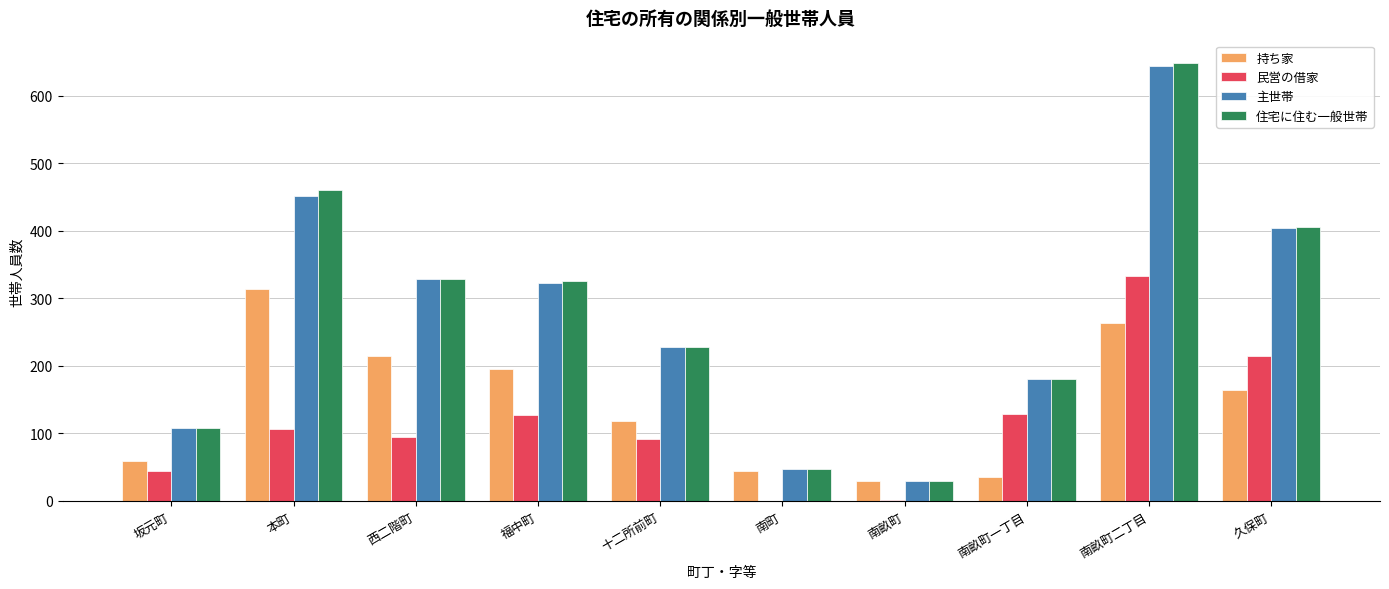

What are all the series names shown in the legend?

持ち家, 民営の借家, 主世帯, 住宅に住む一般世帯